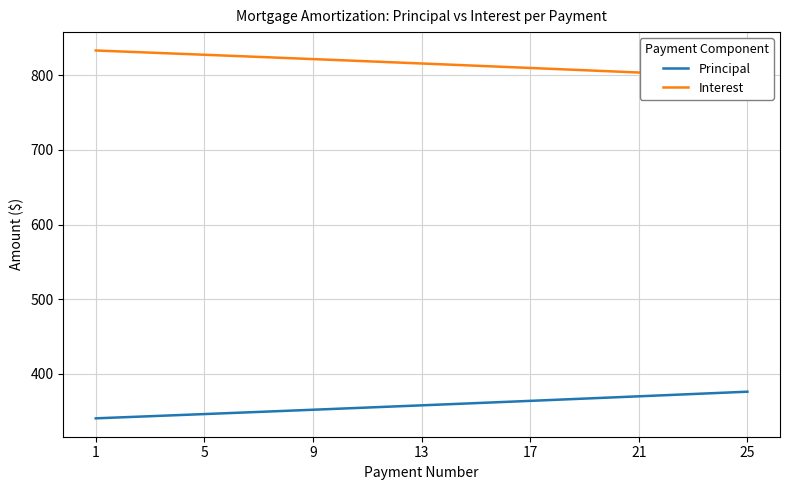

Which series has the largest total across all categories?

Interest